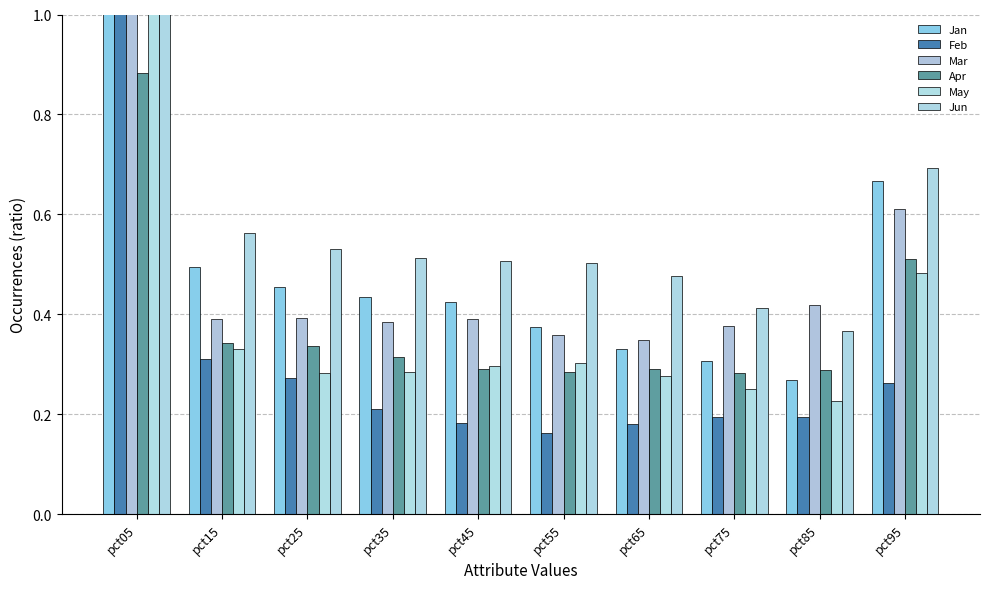

Rank the series by their maximum value, from highest to lowest.

Mar, Jan, Jun, May, Feb, Apr